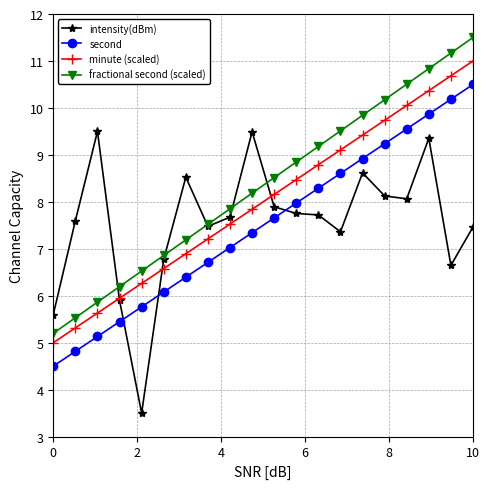

How many data points in fractional second (scaled) are less than 8?

9